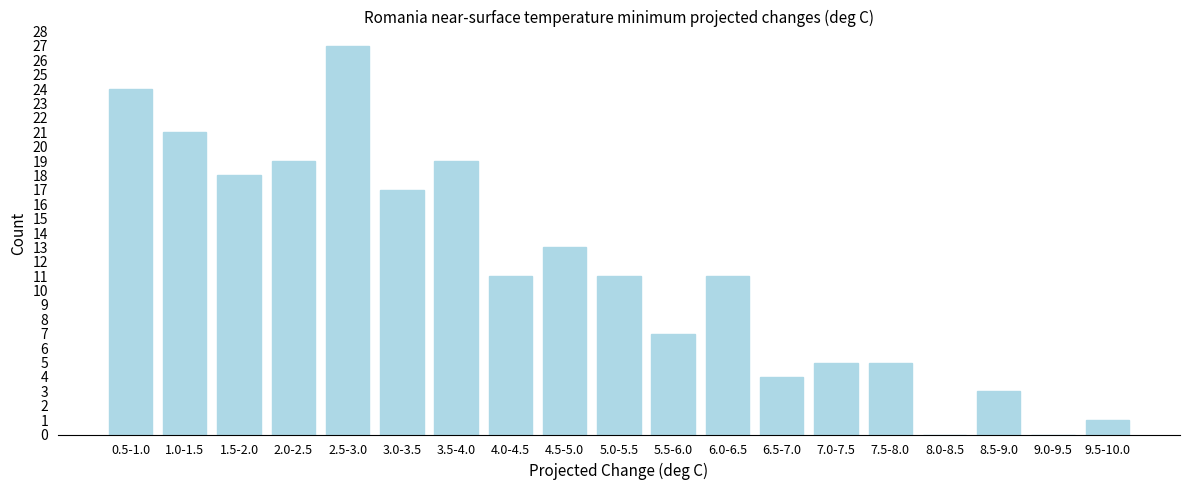

Reading left to right, list all the values displayed in this chart.

0.5-1.0=24	1.0-1.5=21	1.5-2.0=18	2.0-2.5=19	2.5-3.0=27	3.0-3.5=17	3.5-4.0=19	4.0-4.5=11	4.5-5.0=13	5.0-5.5=11	5.5-6.0=7	6.0-6.5=11	6.5-7.0=4	7.0-7.5=5	7.5-8.0=5	8.0-8.5=0	8.5-9.0=3	9.0-9.5=0	9.5-10.0=1